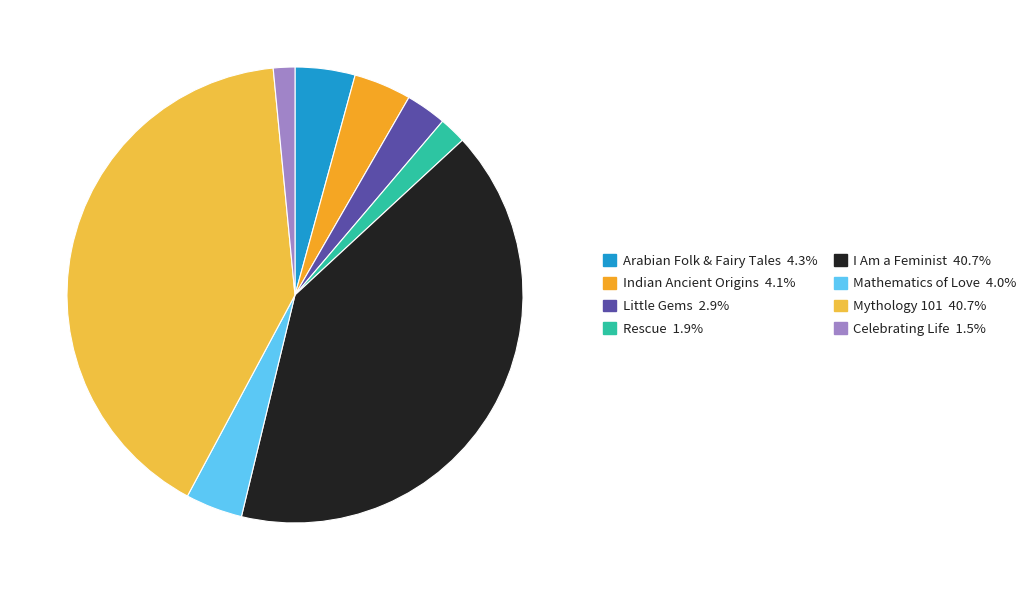

Does any single category account for the majority?

No